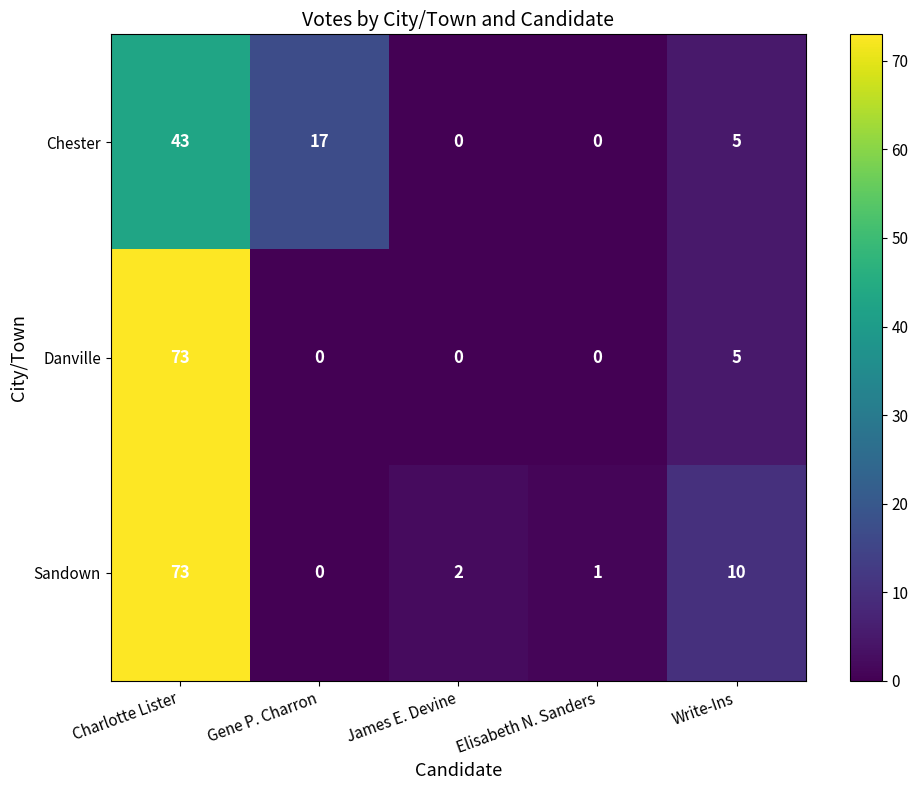

What is the average value of the Danville series?

16